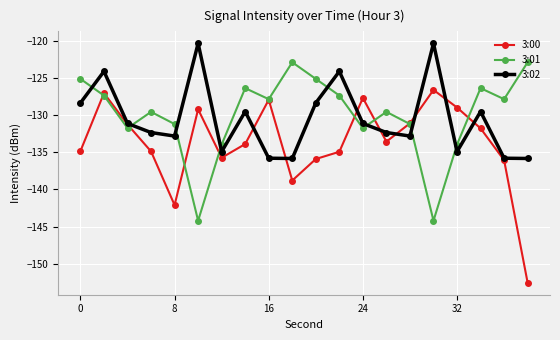

True or false: 3:01 has more than 2 points higher than both neighbors.

True